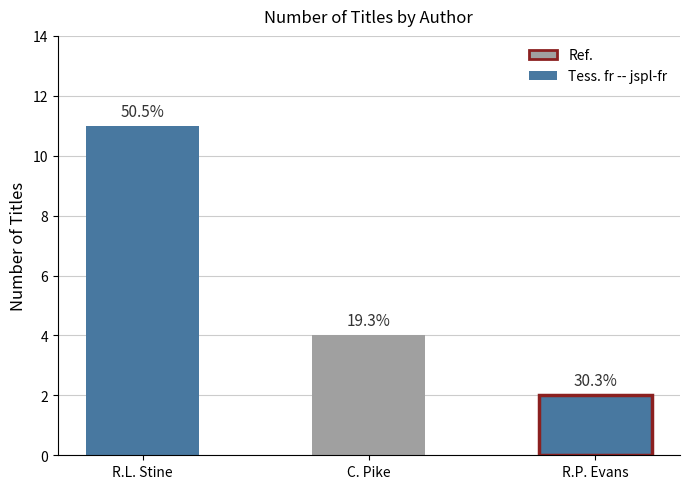

What is the approximate value at Richard Paul Evans (706373)?

2